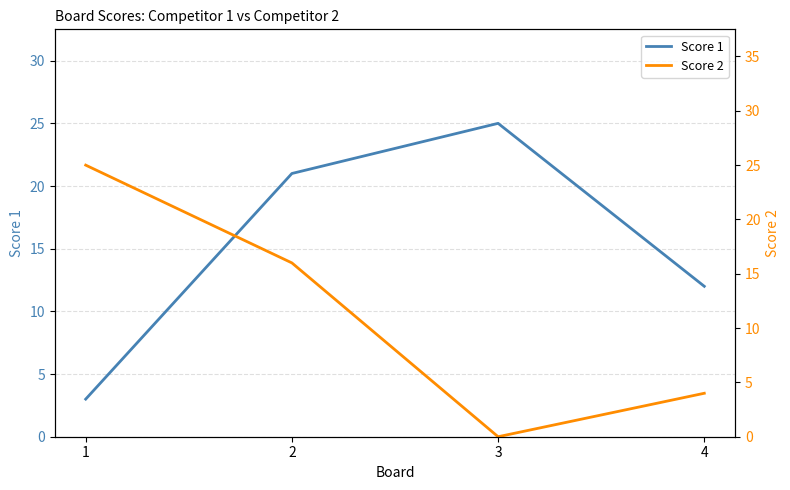

Between 1 and 4, which series saw the biggest shift?

Score 2